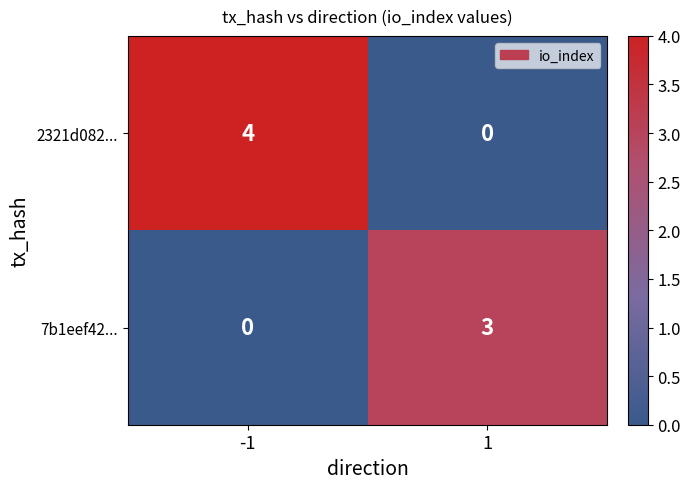

True or false: 2321d082... has a value of 4 at -1.

True